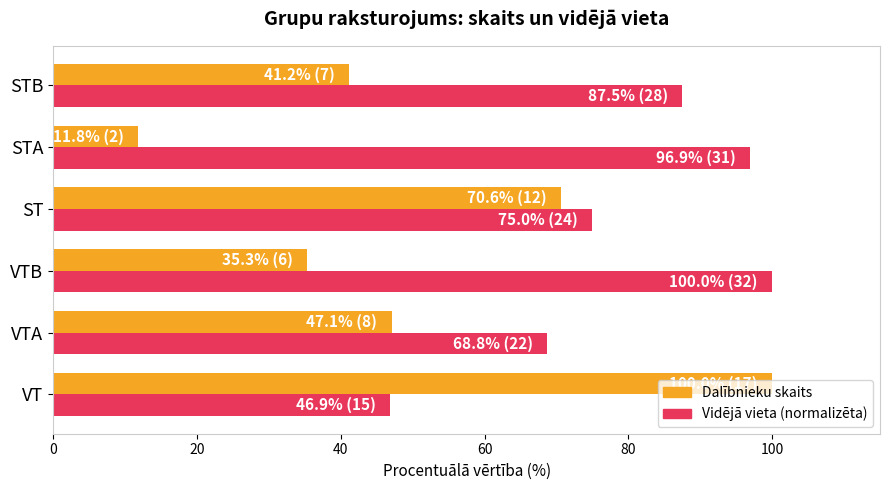

Which series has the widest spread of values?

Dalībnieku skaits